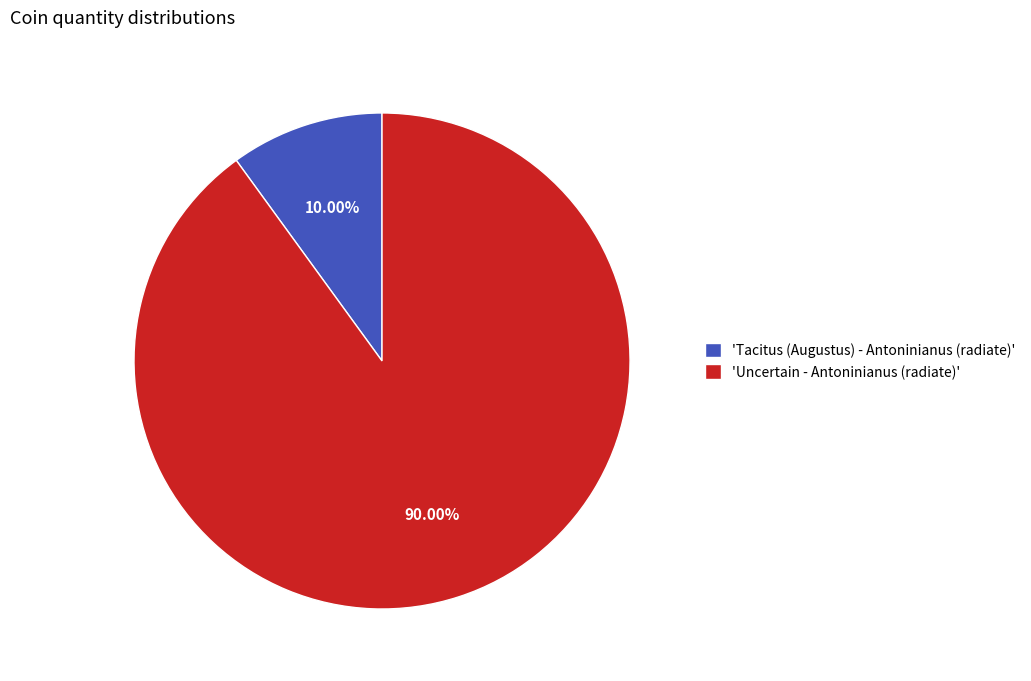

Which category has the biggest portion of the pie?

'Uncertain - Antoninianus (radiate)'